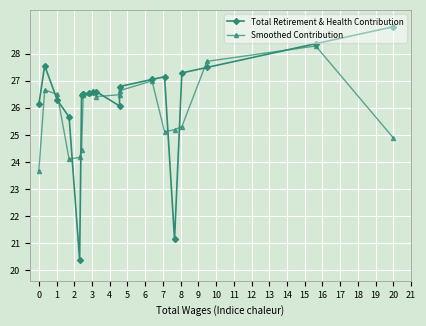

Where do Smoothed Contribution and Total Retirement & Health Contribution first cross each other?

1 and 2